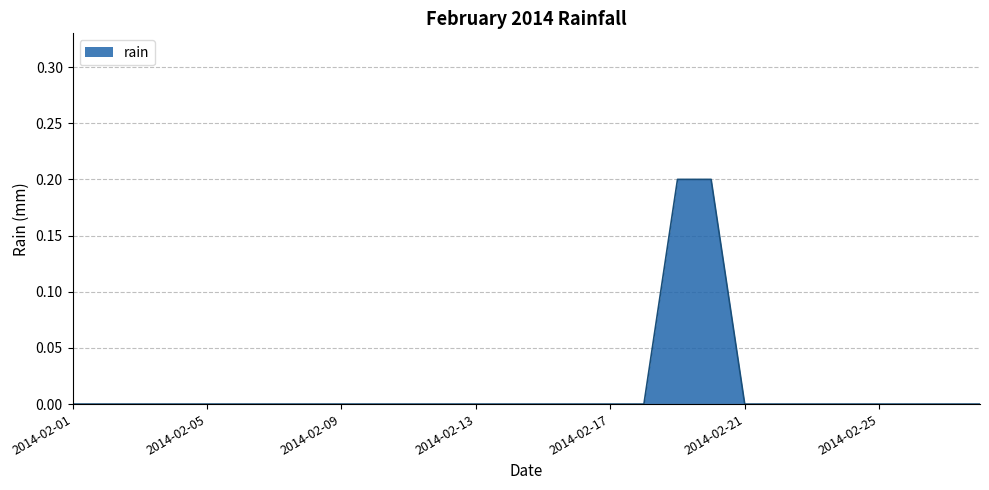

What is the maximum value shown in the chart?

0.2